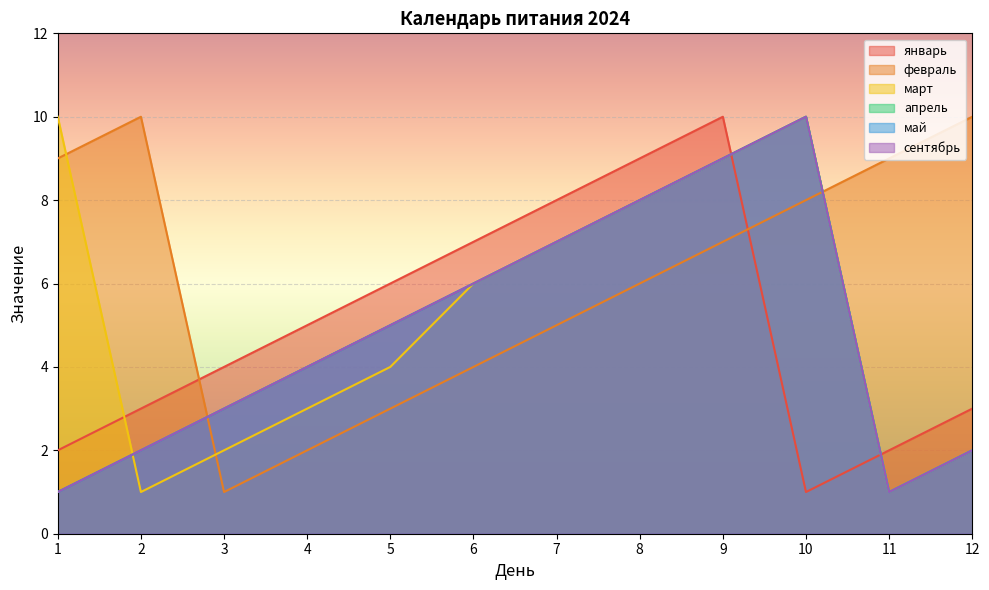

What is the lowest value of the февраль series?

1